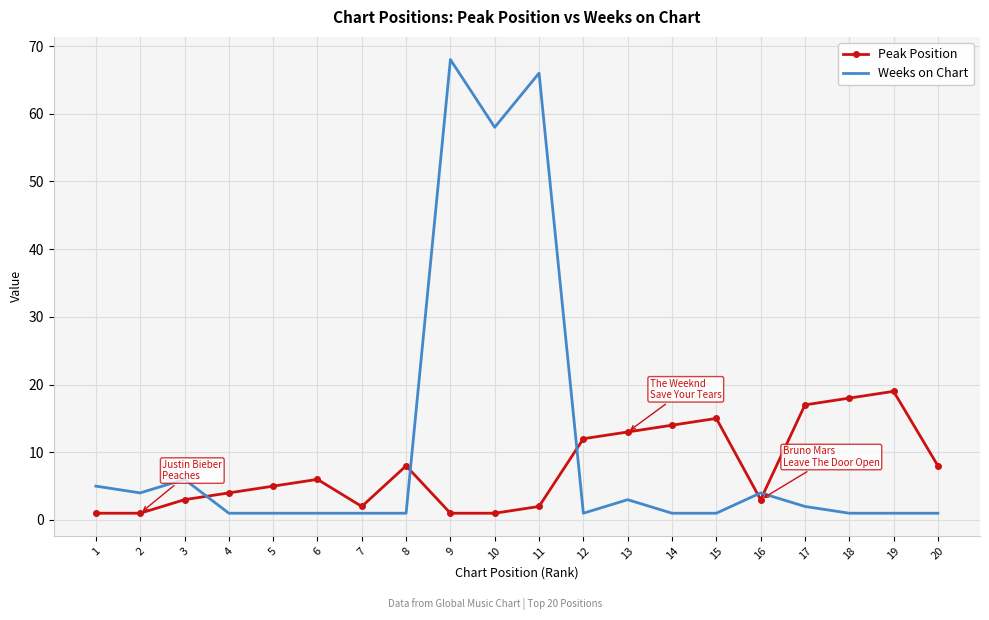

Reading right to left, transcribe all the data shown in this chart.

Peak Position: 20=8	19=19	18=18	17=17	16=3	15=15	14=14	13=13	12=12	11=2	10=1	9=1	8=8	7=2	6=6	5=5	4=4	3=3	2=1	1=1
Weeks on Chart: 20=1	19=1	18=1	17=2	16=4	15=1	14=1	13=3	12=1	11=66	10=58	9=68	8=1	7=1	6=1	5=1	4=1	3=6	2=4	1=5